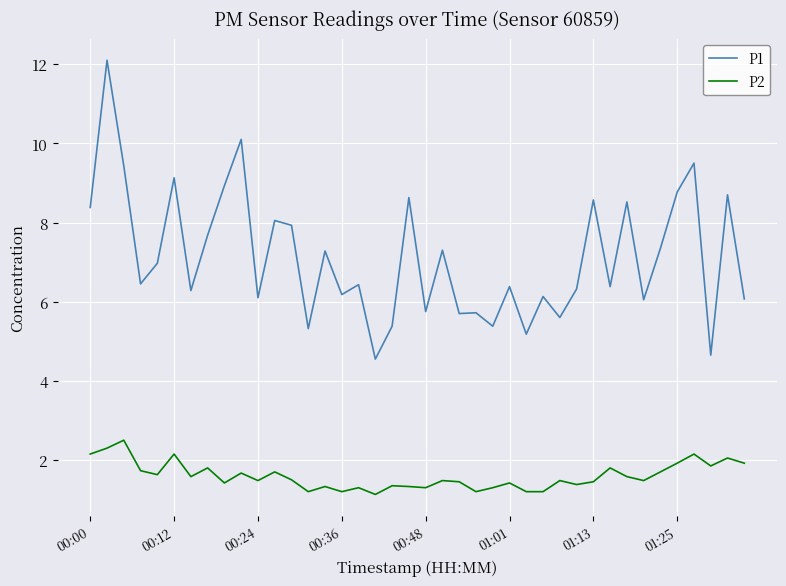

Count the number of data series in this chart.

2